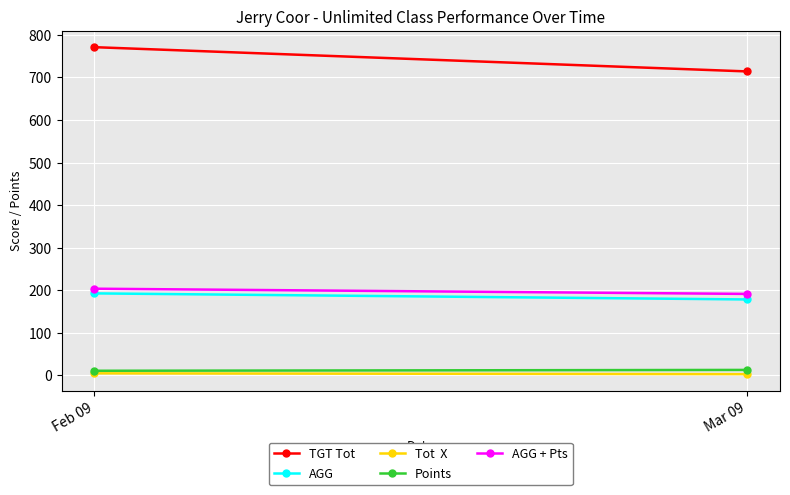

At which category is the sum across all series the highest?

Feb 09